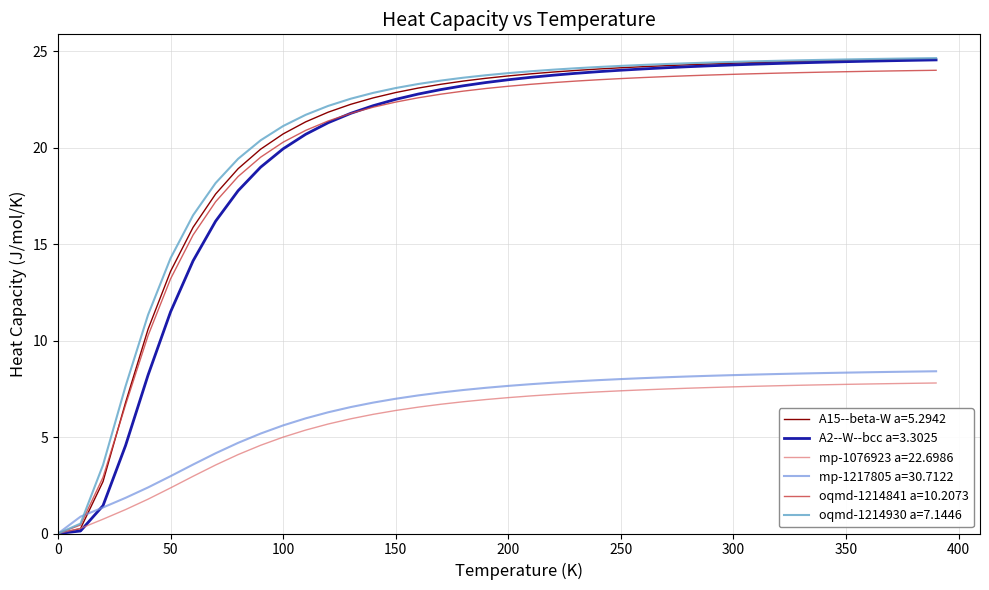

How many lines are shown in the chart?

6